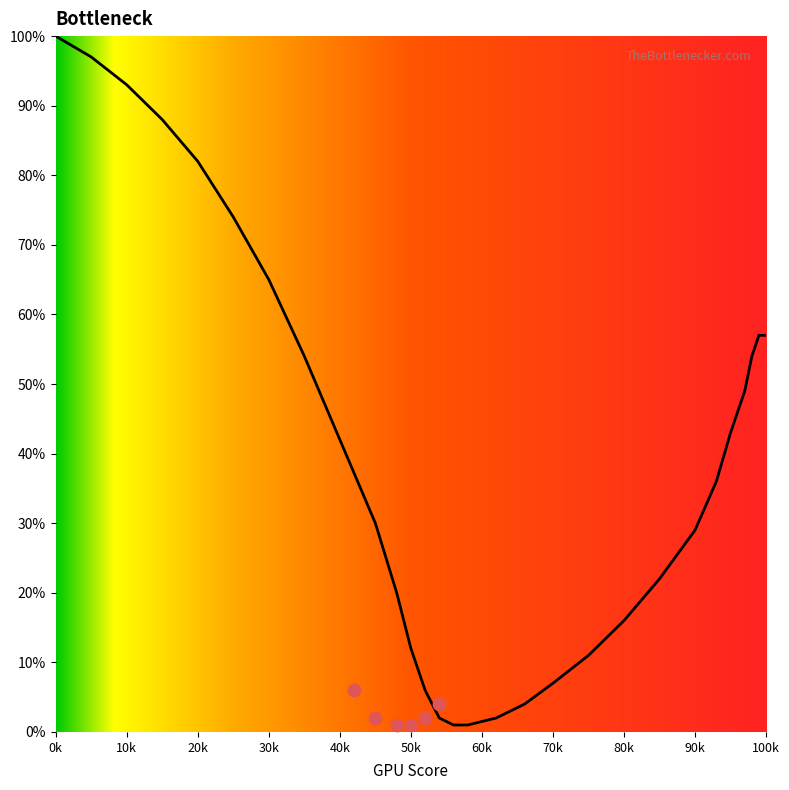

What is the change in value from 70 to 98?

+47